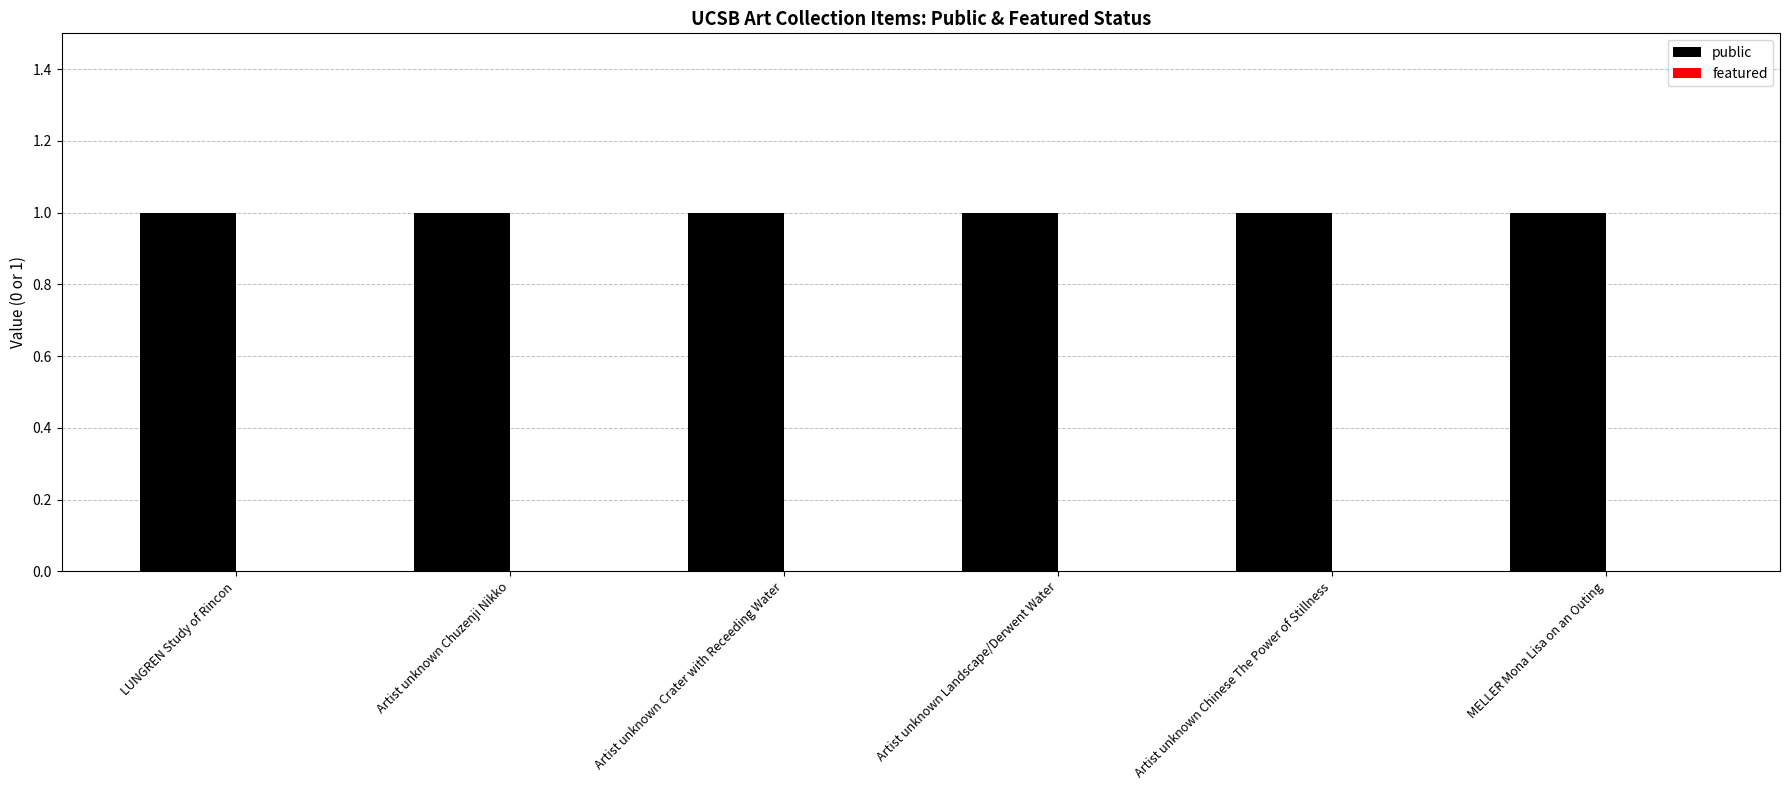

What is the label of the 6th bar from the left?

MELLER Mona Lisa on an Outing